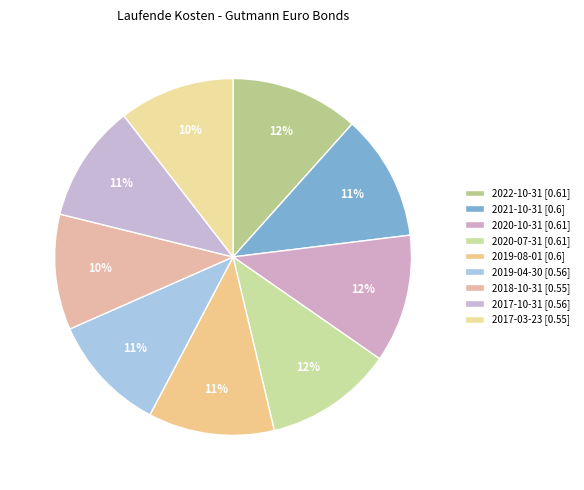

Is there any slice that represents more than half of the pie?

No